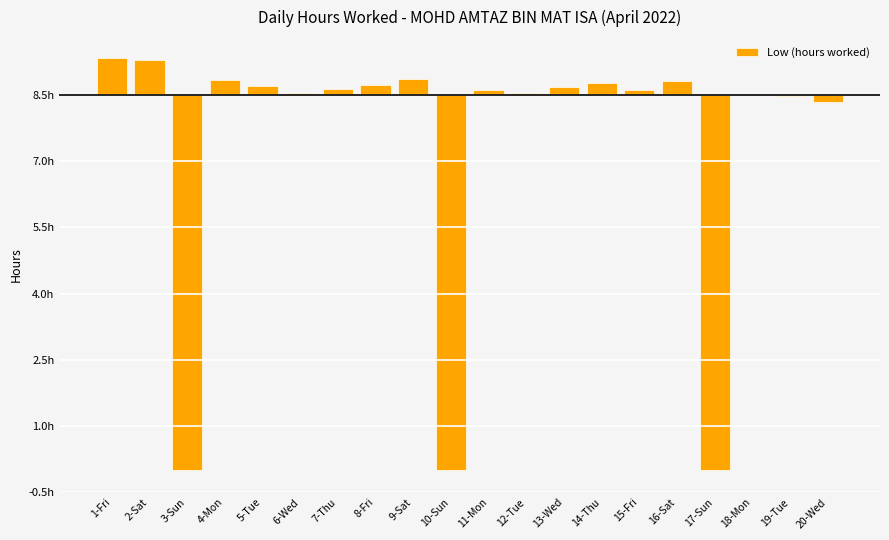

What is the change in value from 7-Thu to 20-Wed?

-0.3